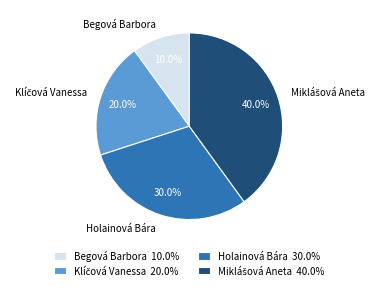

Does Holainová Bára represent more than half of the total?

No